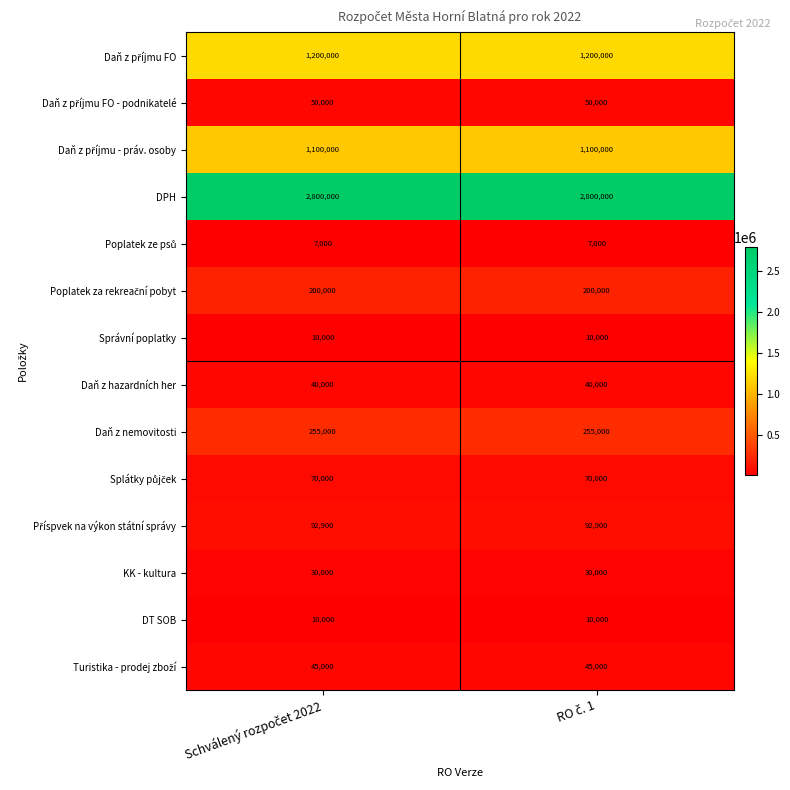

What is the sum of all KK - kultura values?

60000